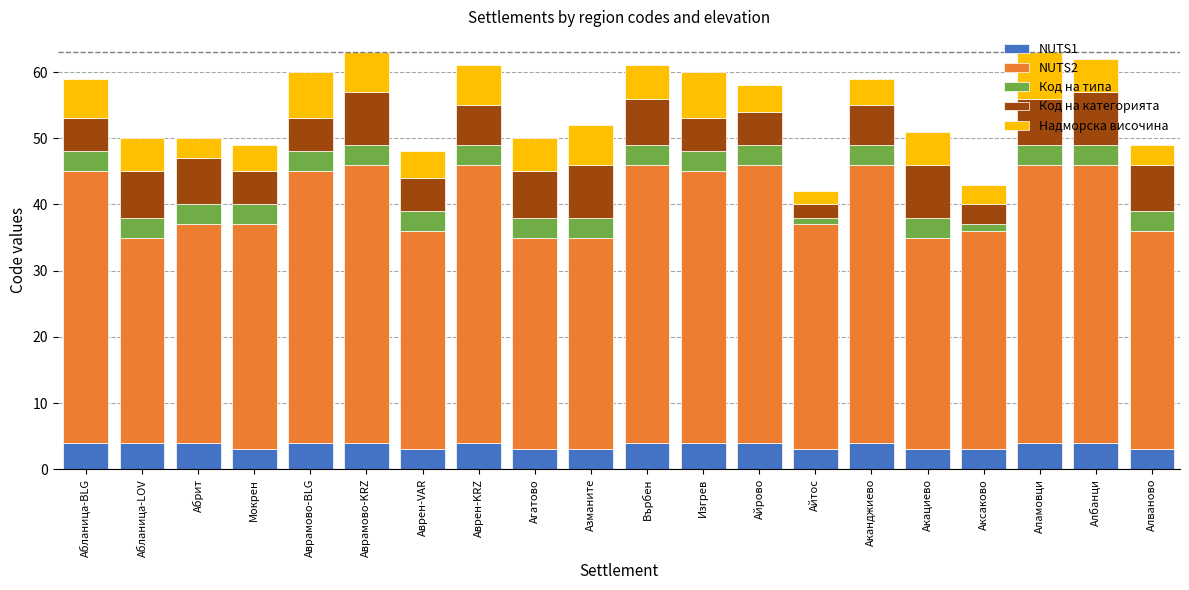

What is the total value across all series at Аканджиево?

59